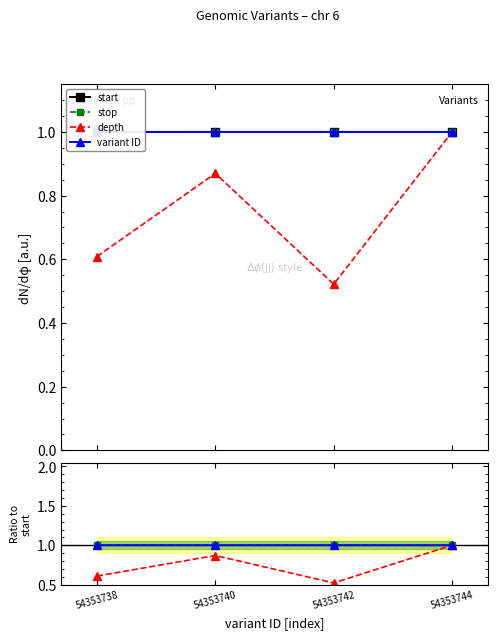

What is the smallest value displayed?

0.5